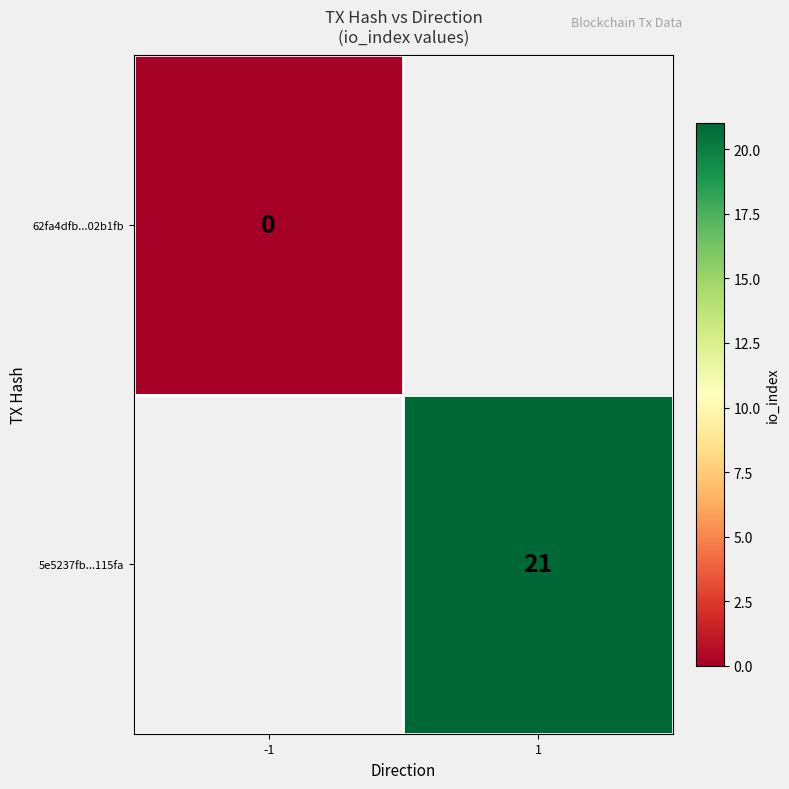

True or false: 5e5237fb...115fa has a value of 21 at 1.

True